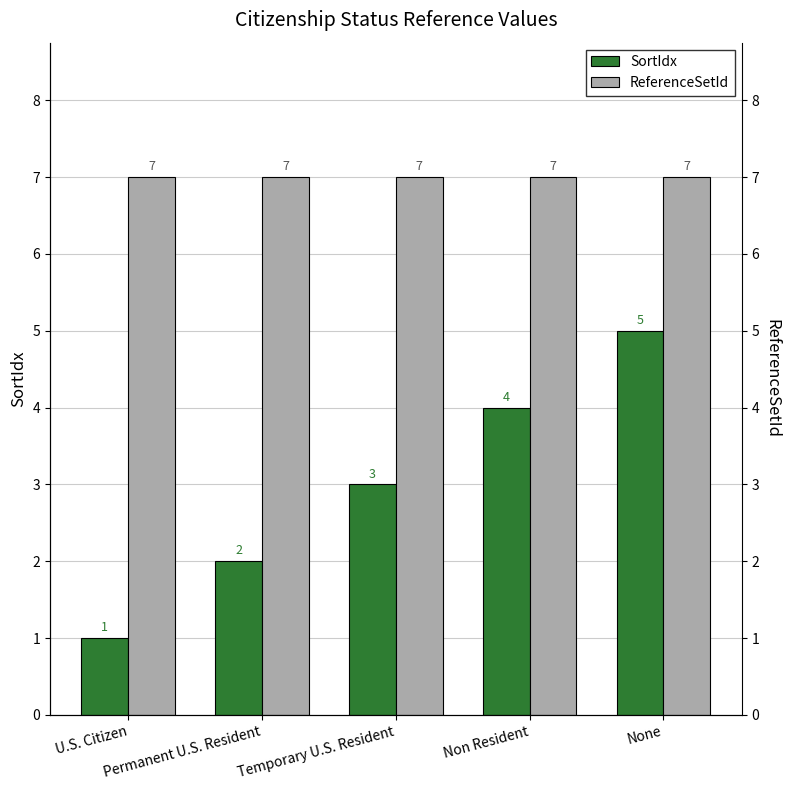

How many distinct data groups are displayed?

2